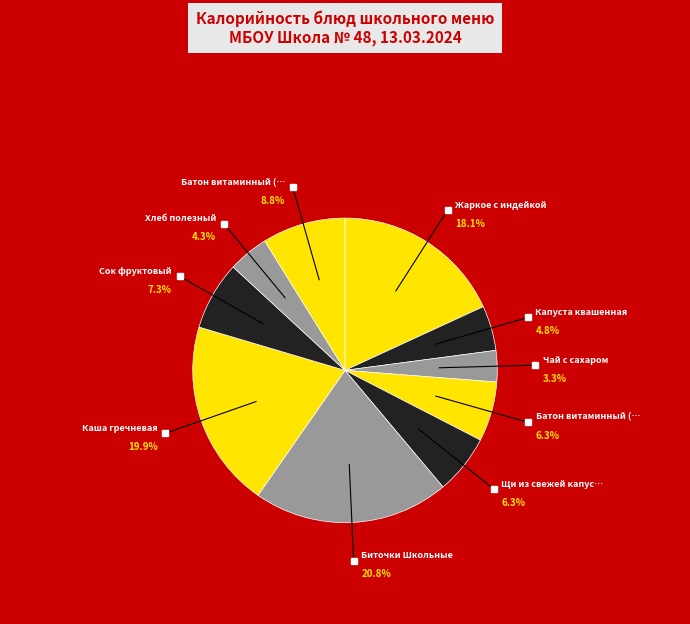

How many segments does this pie chart have?

10